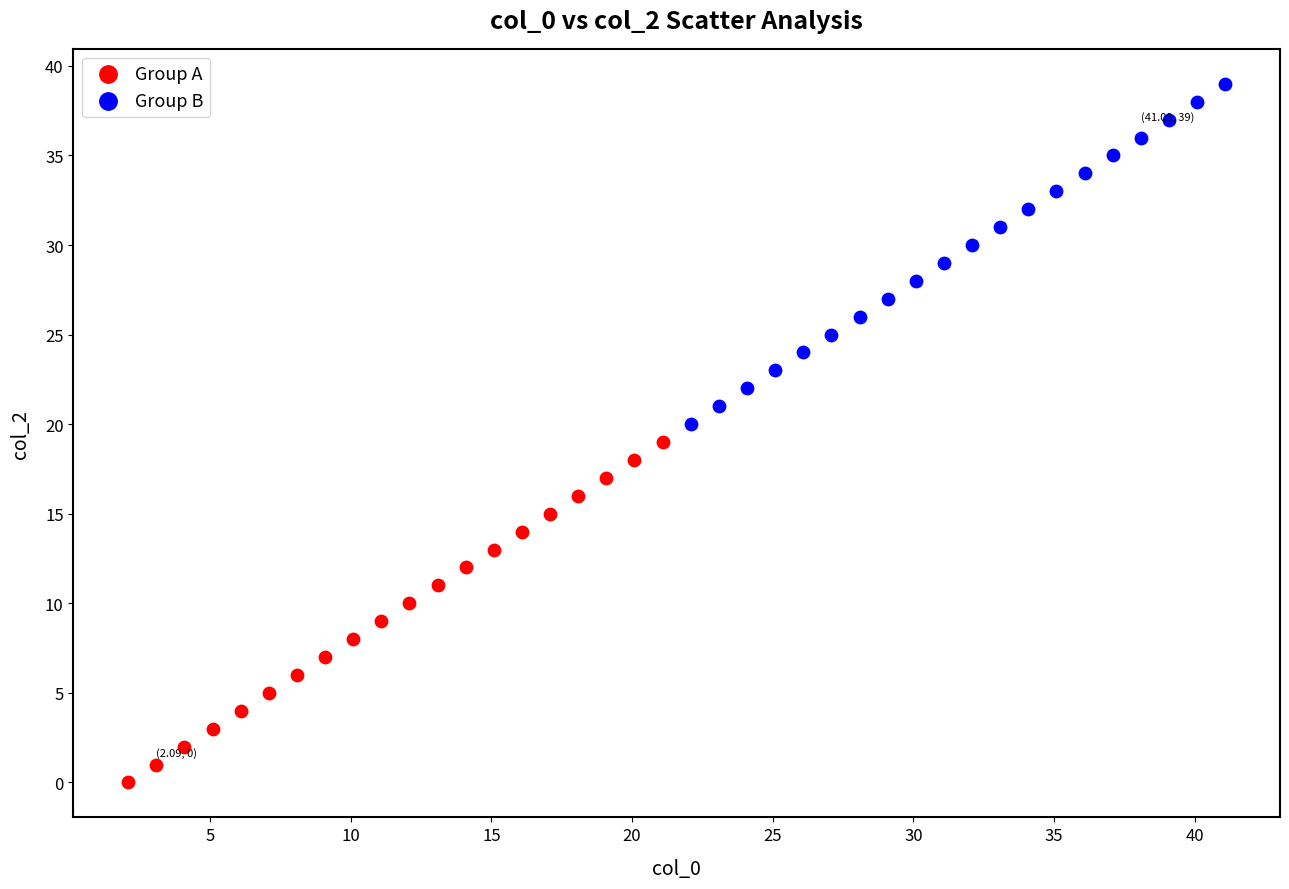

Which series reaches the minimum Y coordinate?

Group A